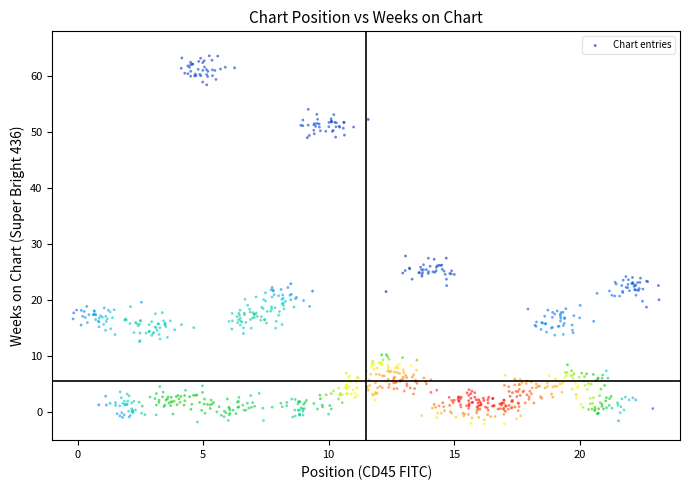

What is the range of Y values (max minus min)?

65.7